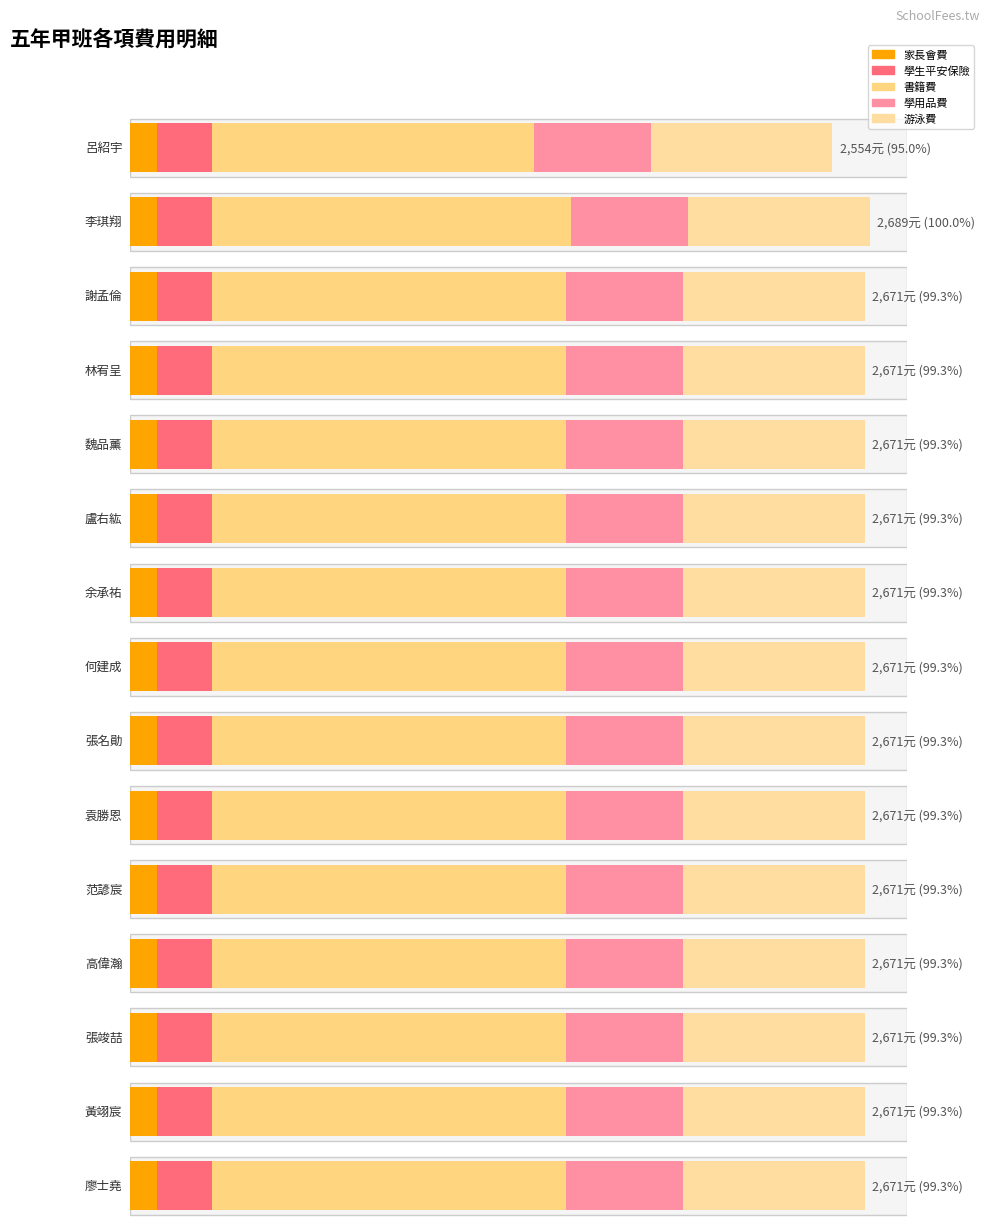

Where is 書籍費 nearest to the value 1236?

謝孟倫